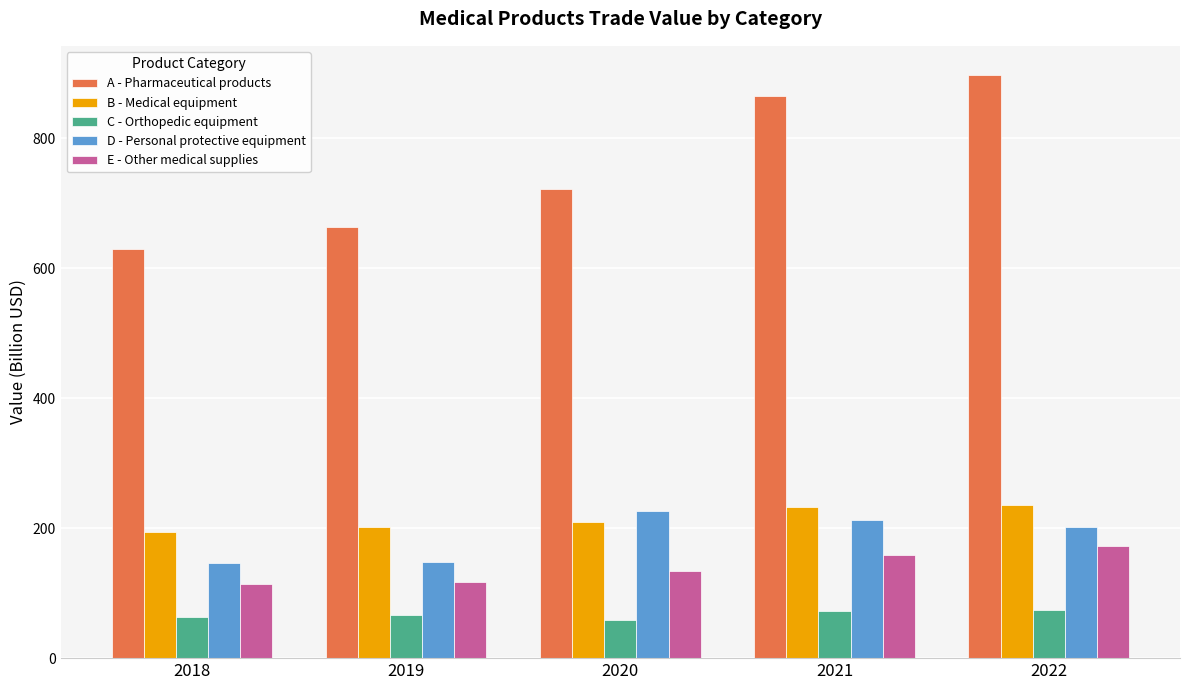

What is the sum of all C - Orthopedic equipment values?

335.1